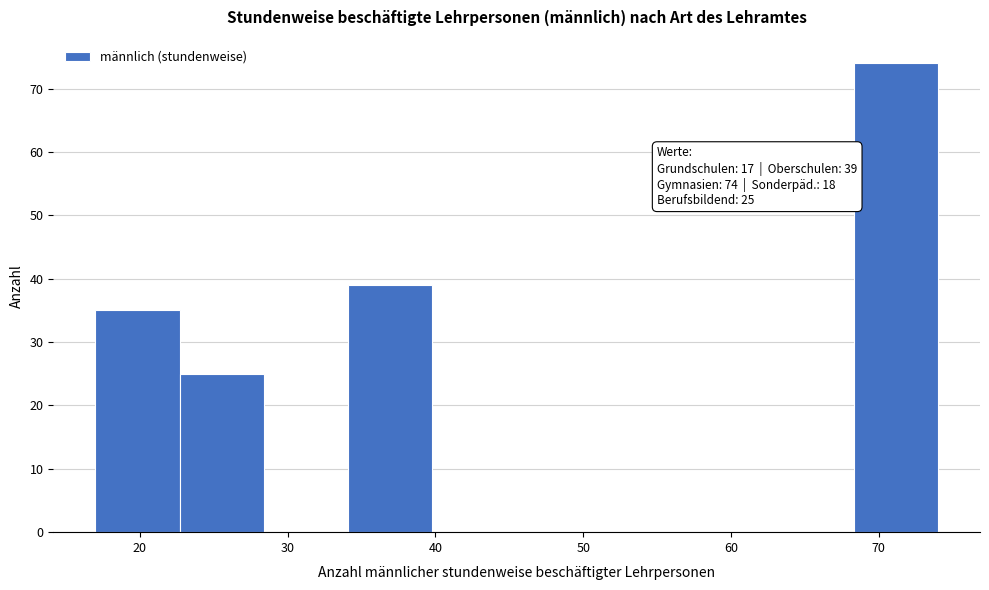

Which range on the x-axis has the tallest bar?

68.3 to 74.0